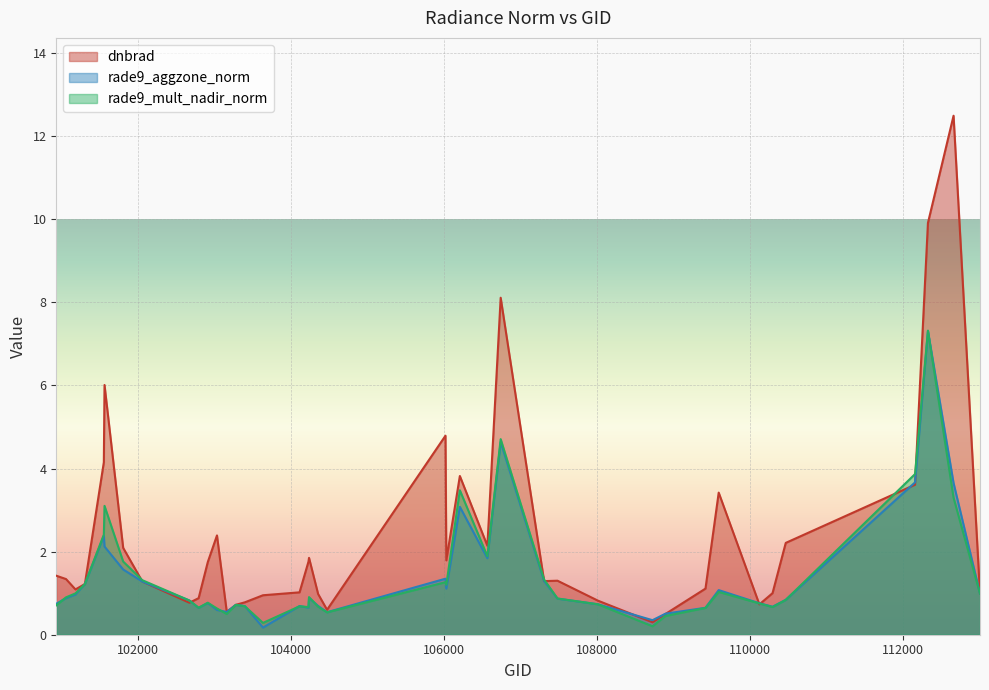

Which has a higher value, 110127 or 107311?

107311